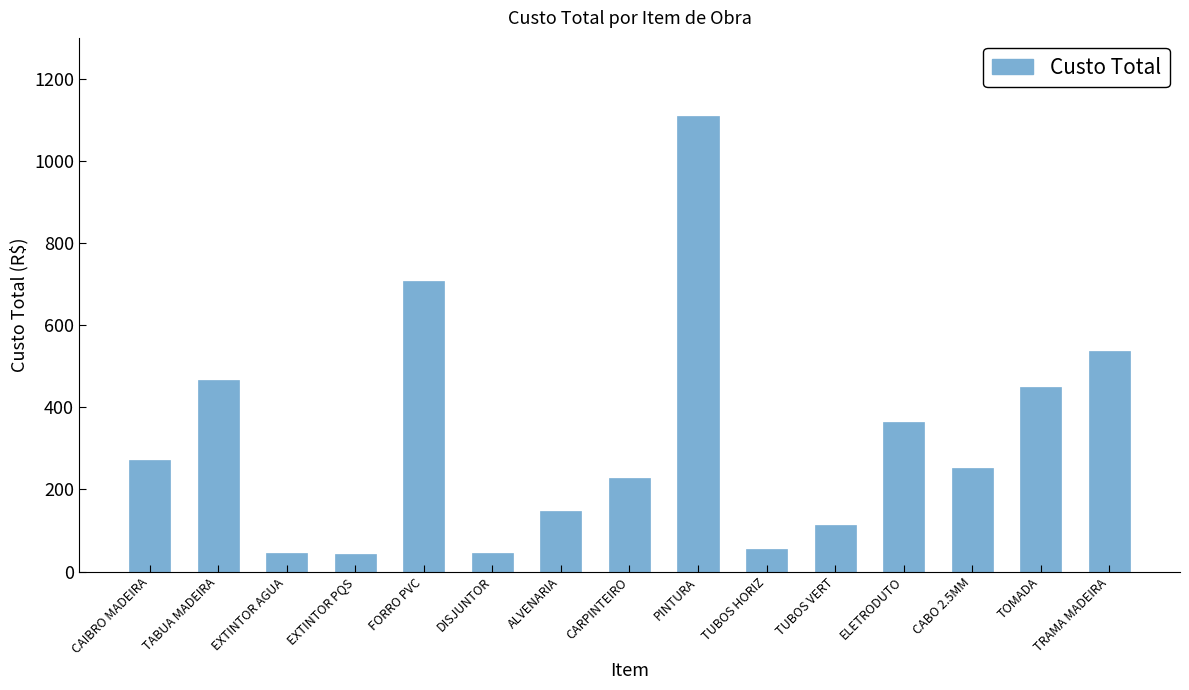

At which label does the data first exceed 253?

CAIBRO MADEIRA